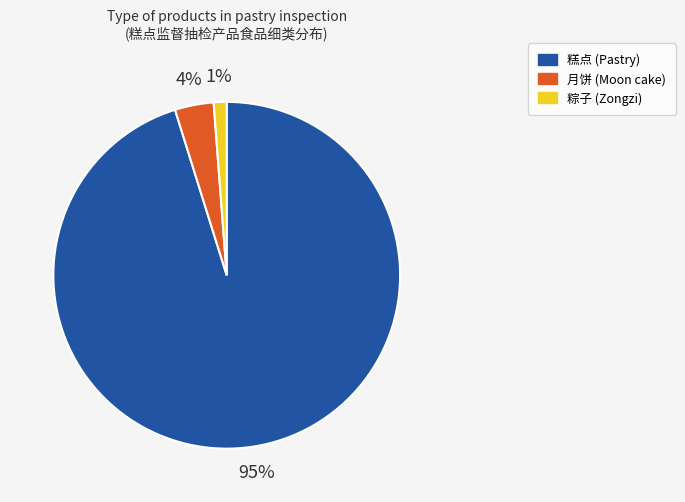

To the nearest percent, what is the average slice percentage?

33%